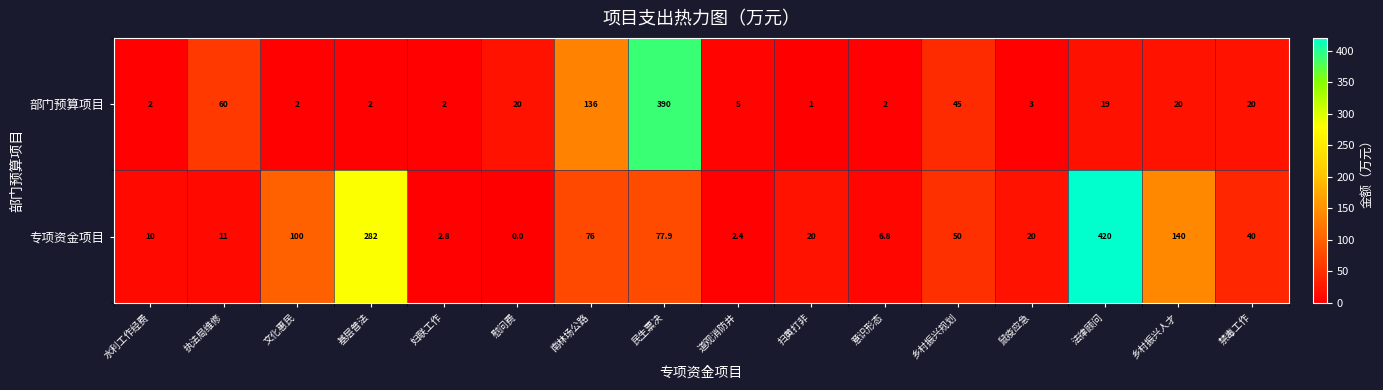

At which category does the chart reach its minimum across all series?

慰问费